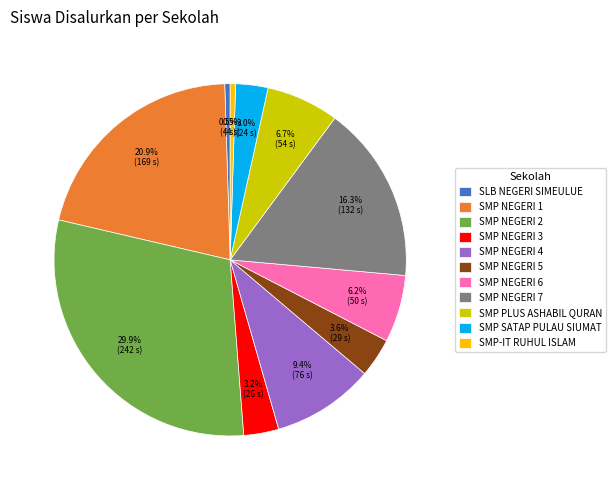

To the nearest percent, what portion does SMP SATAP PULAU SIUMAT represent?

3%